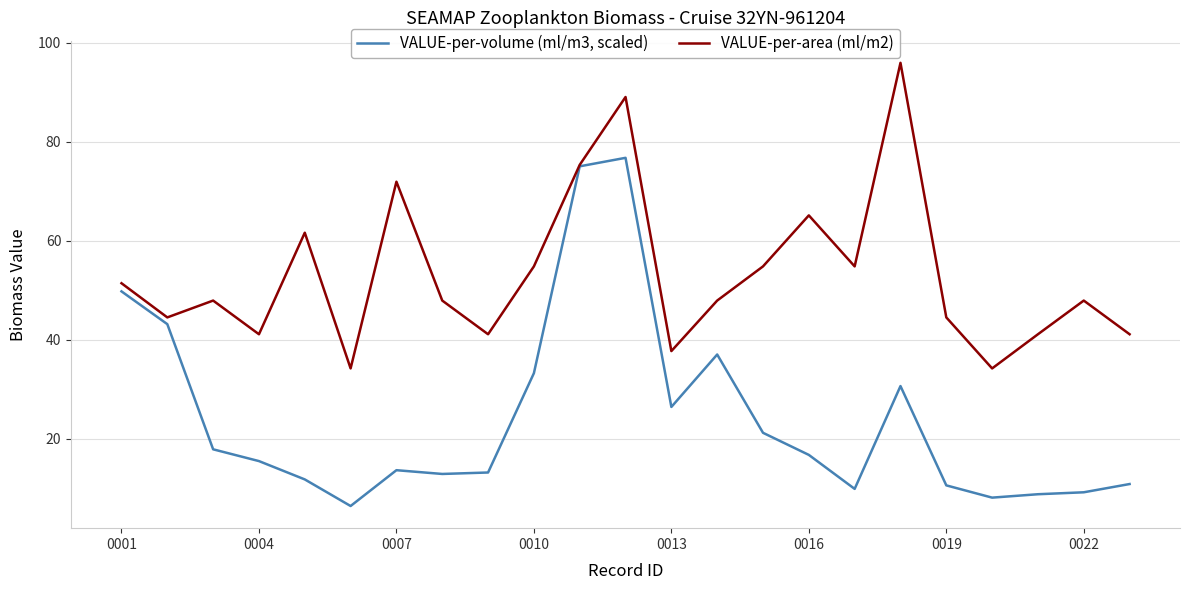

What are all the series names shown in the legend?

VALUE-per-volume (ml/m3, scaled), VALUE-per-area (ml/m2)